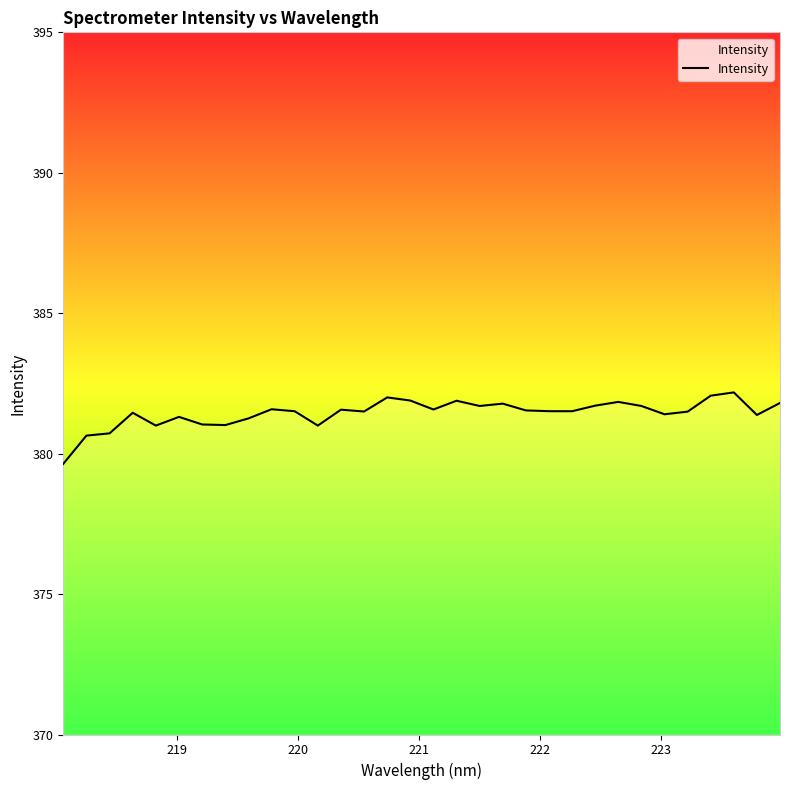

What is the greatest value displayed?

382.2